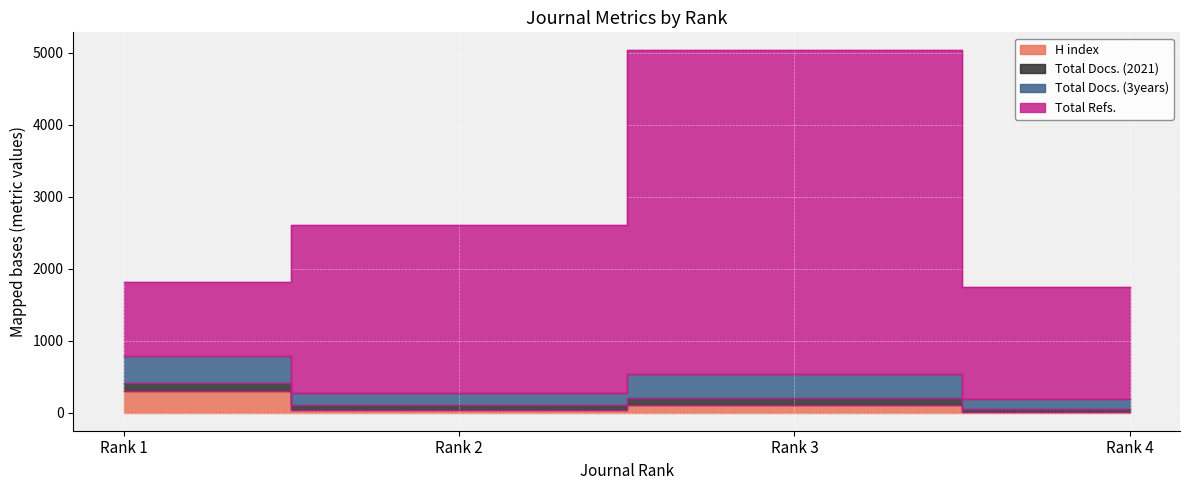

True or false: H index and Total Refs. intersect in this chart.

False